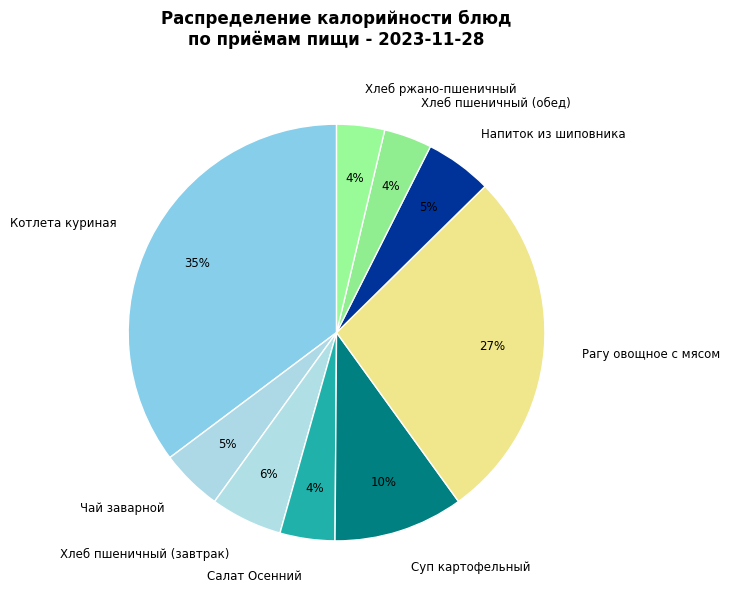

Count the number of slices in the pie.

9